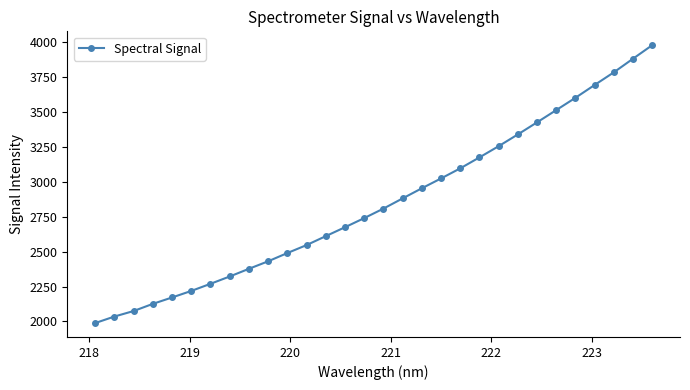

True or false: the data has more than 2 interior local peaks.

False